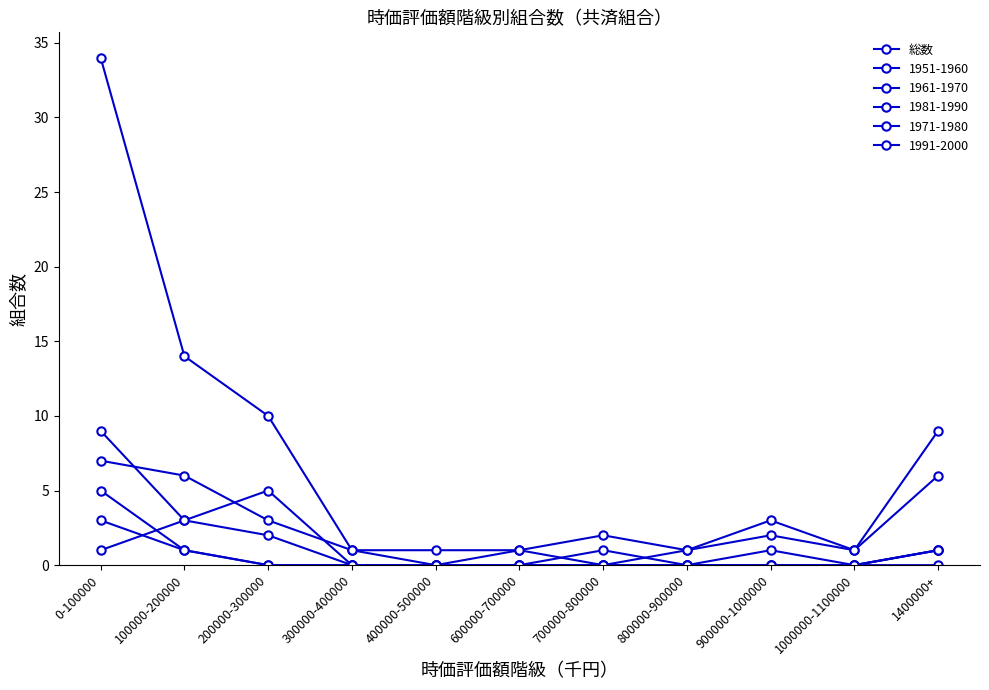

Does the chart have visible grid lines?

No